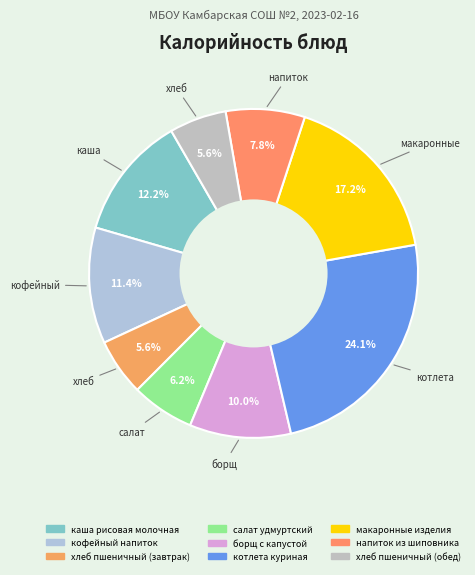

Which slice is the largest?

котлета куриная